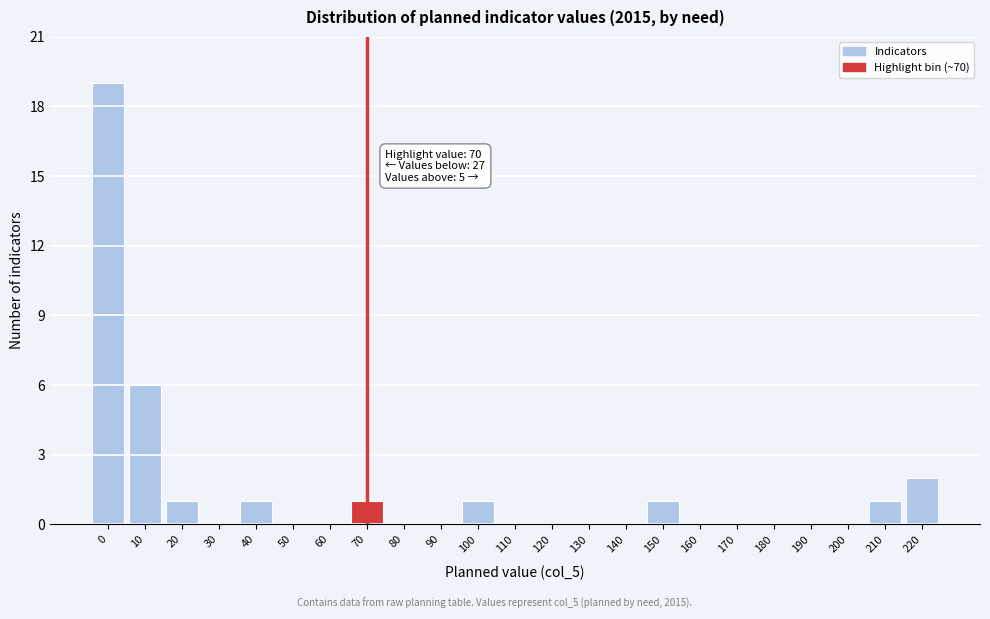

What is the change in value from 190 to 220?

+2